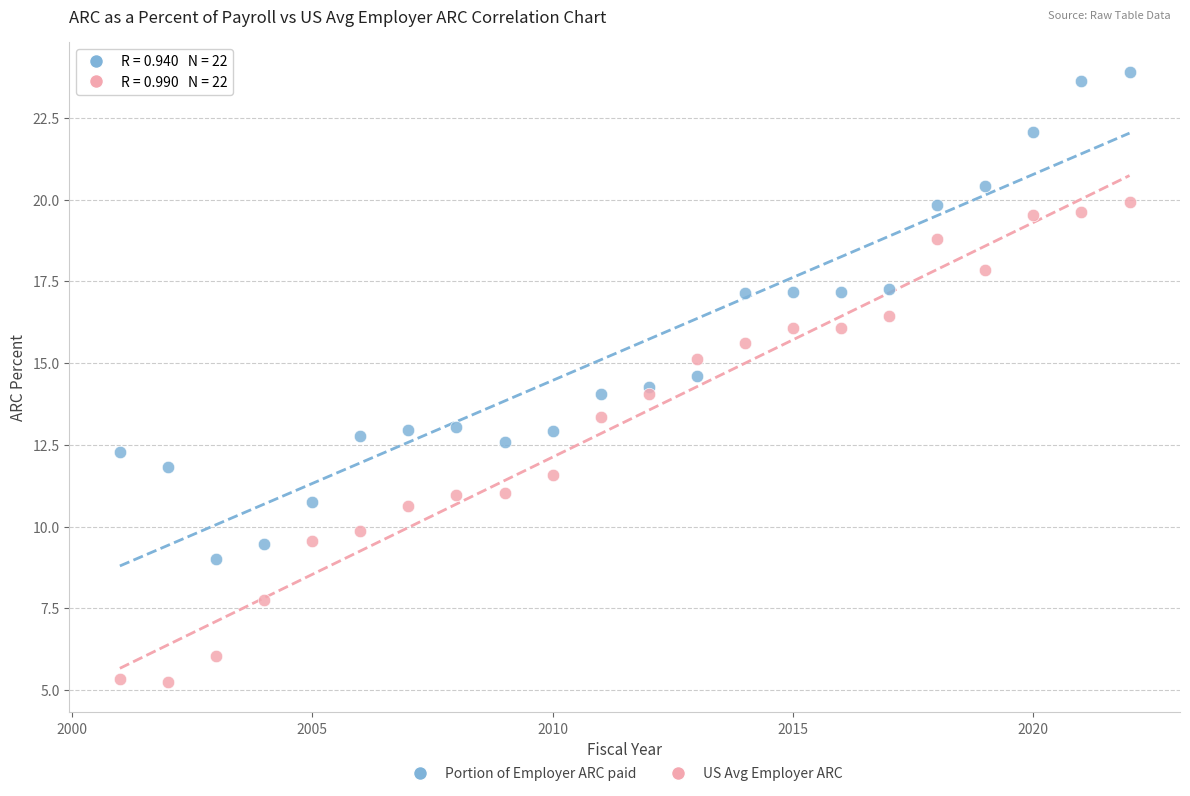

Which series has the widest spread of Y values?

Portion of Employer ARC paid